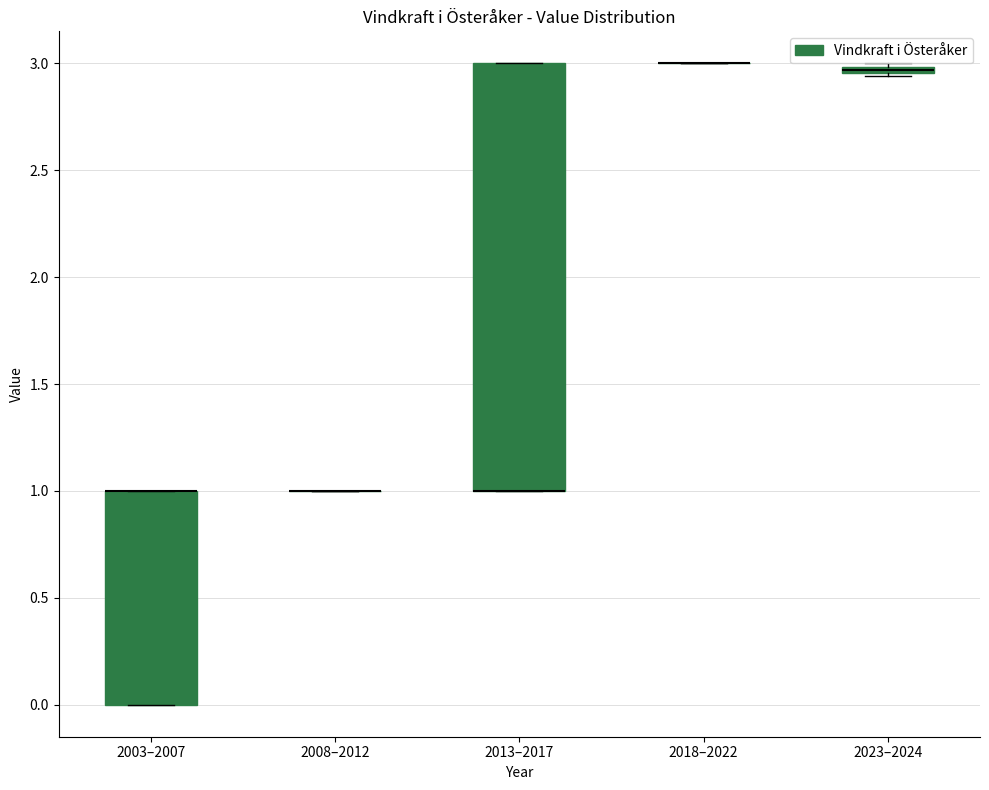

Where is the lower edge of the box for 2023–2024 on the y-axis? The values are not printed on the chart, so give them approximately, as read against the axis.

2.95